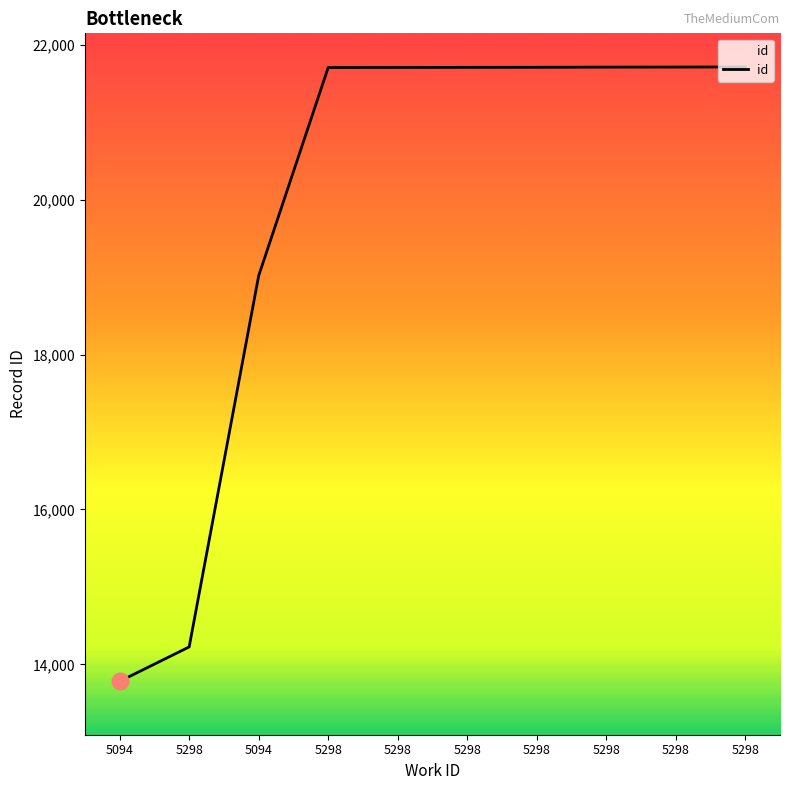

How many lines are shown in the chart?

1